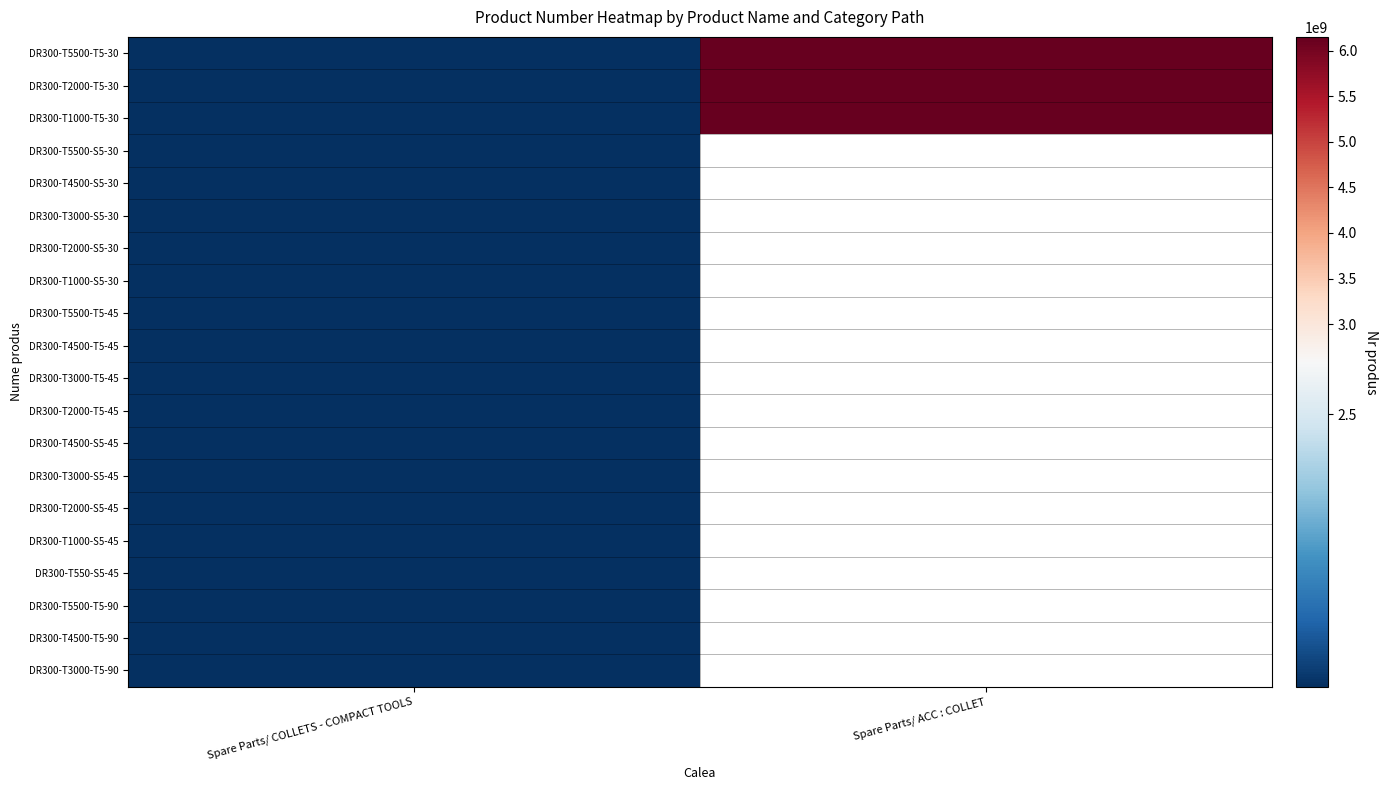

What is the smallest value displayed?

2051475314.0